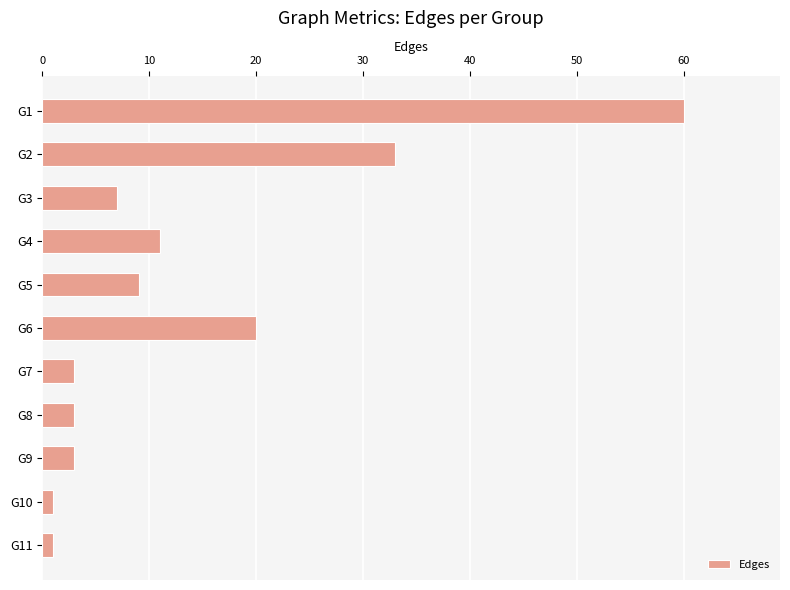

What is the difference between the second highest and second lowest values?

32